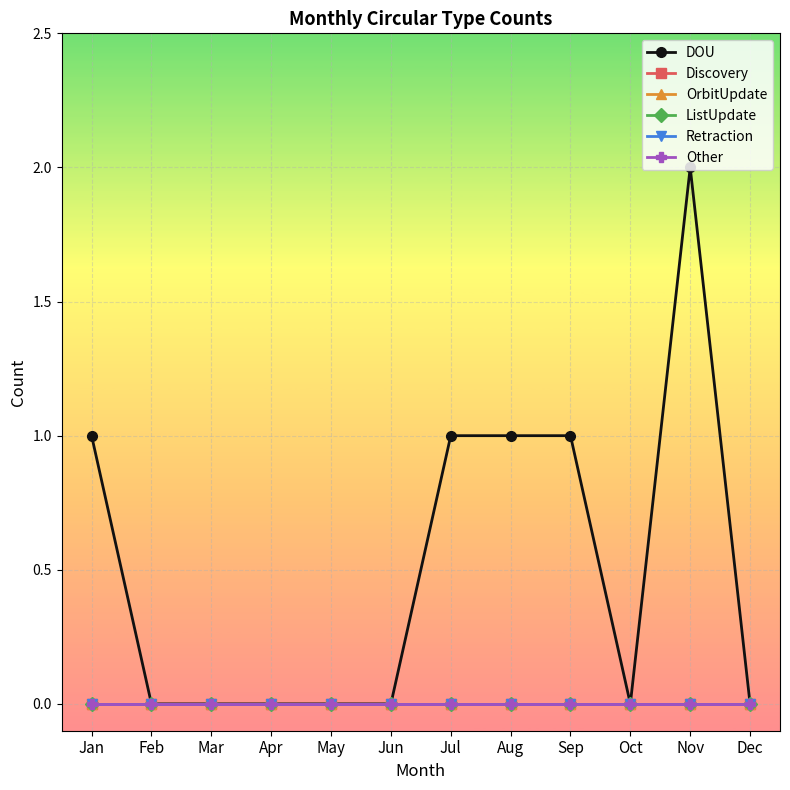

What is the total value across all series at Jul?

1